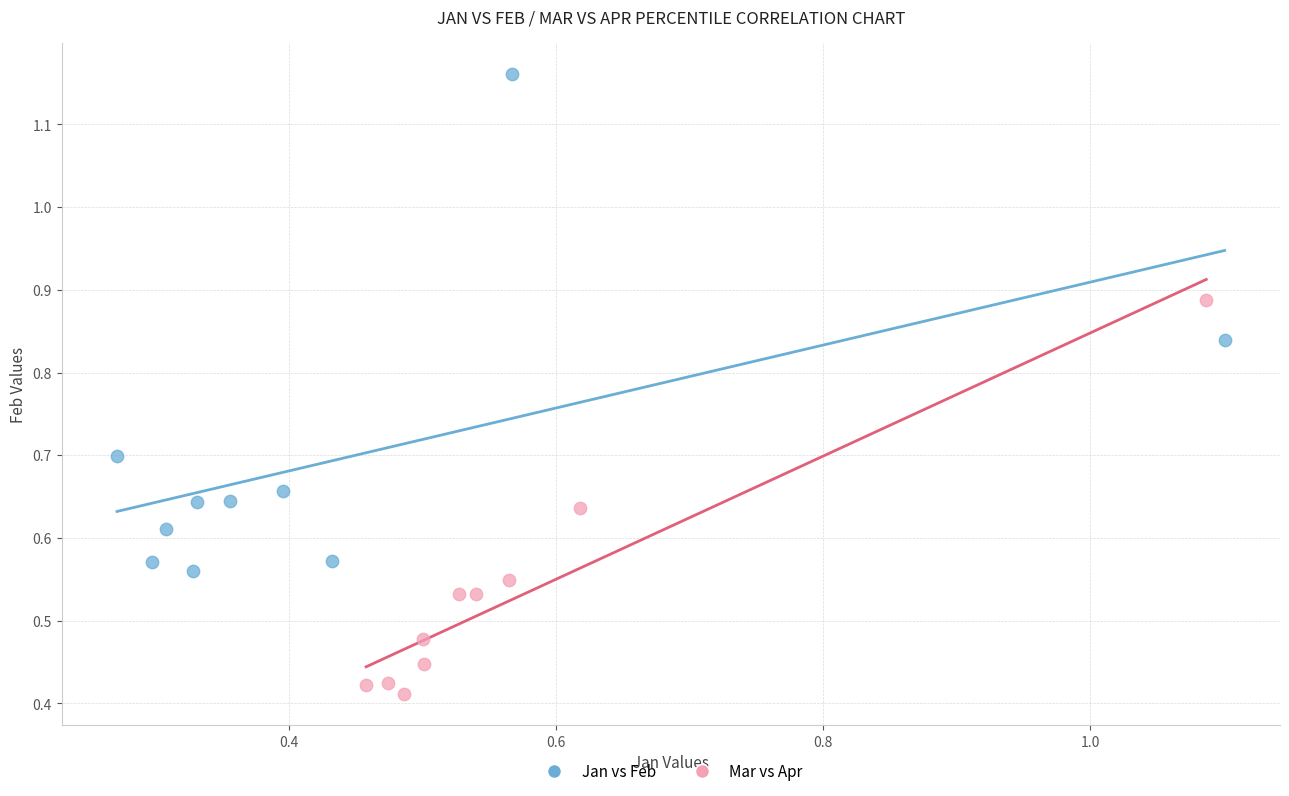

What are all the series names shown in the legend?

Jan vs Feb, Mar vs Apr